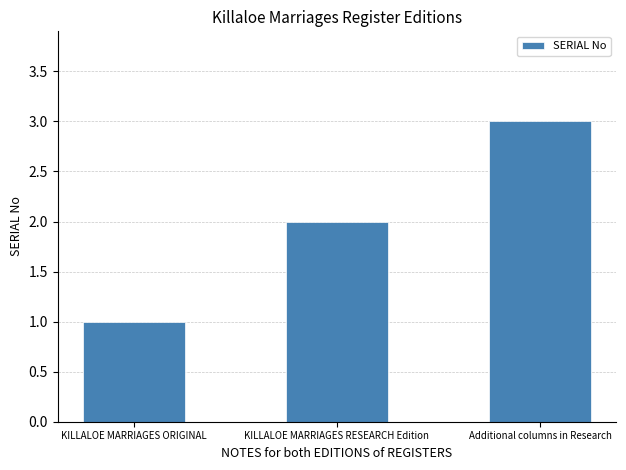

Reading left to right, list all the values displayed in this chart.

1	2	3